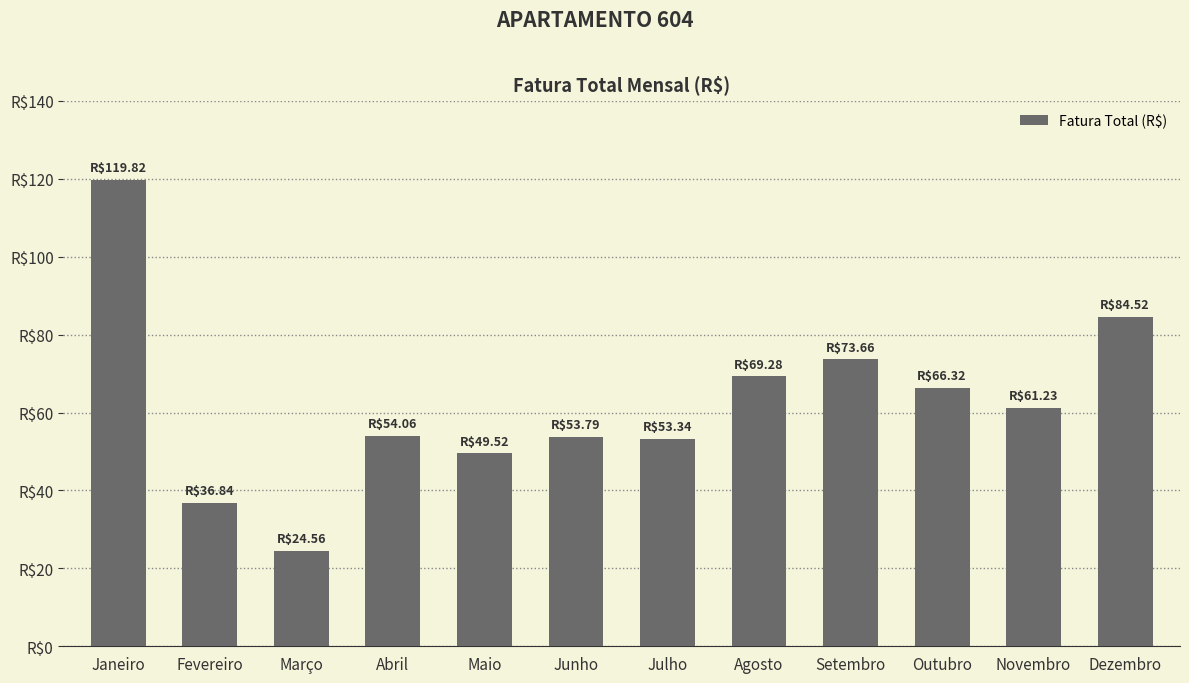

Reading left to right, extract all data points from this chart.

119.8	36.8	24.6	54.1	49.5	53.8	53.3	69.3	73.7	66.3	61.2	84.5